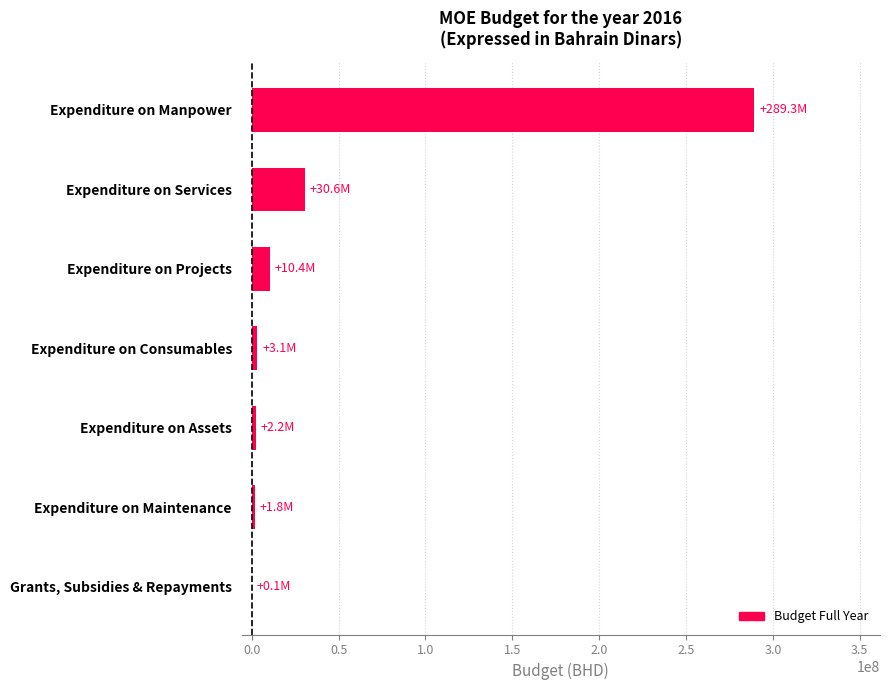

Are the bars grouped side by side (vs. stacked)?

No